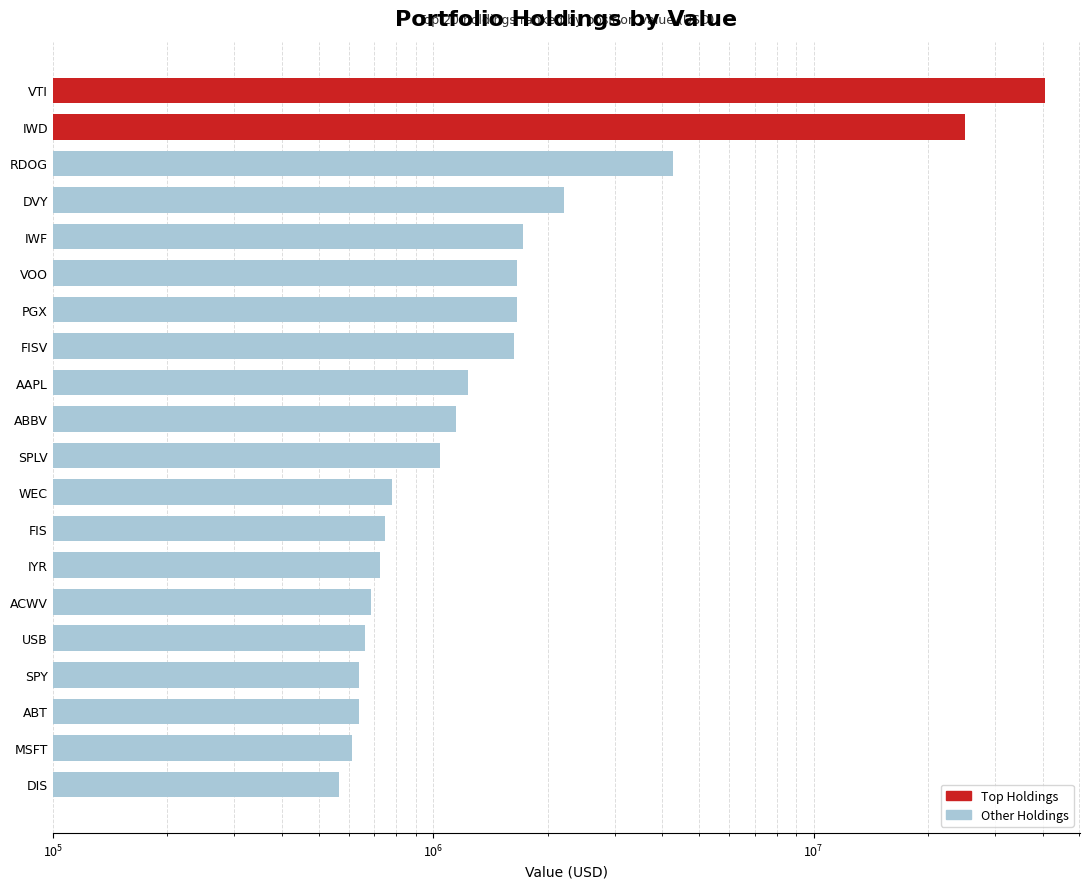

Is it true that the value at USB is 973596?

False